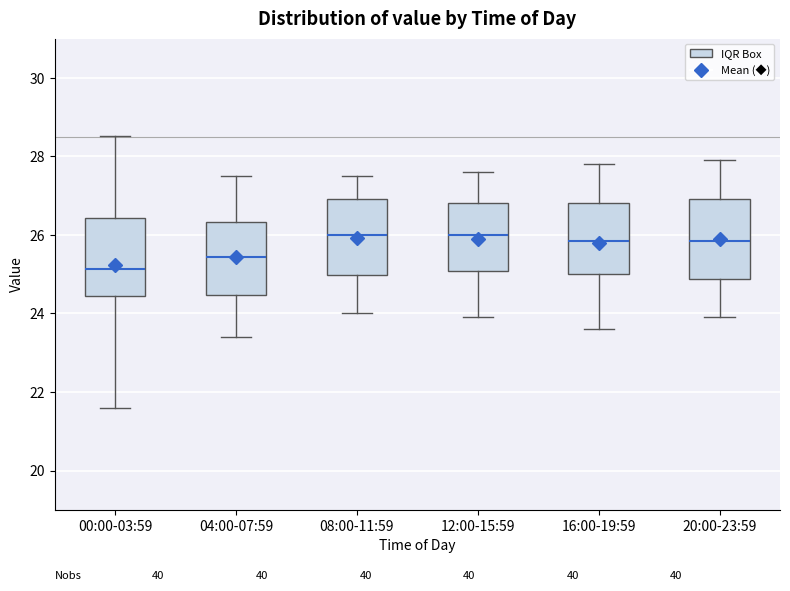

Reading left to right, transcribe this box plot: for each box, give where its median line is, the range the box spans, and where its two whiskers end, as read against the y-axis. The values are not printed on the chart, so give them approximately, as read against the axis.

00:00-03:59: median 25.2, box 24.4 to 26.4, whiskers 21.6 to 28.6
04:00-07:59: median 25.4, box 24.4 to 26.4, whiskers 23.4 to 27.6
08:00-11:59: median 26.0, box 25.0 to 27.0, whiskers 24.0 to 27.6
12:00-15:59: median 26.0, box 25.0 to 26.8, whiskers 24.0 to 27.6
16:00-19:59: median 25.8, box 25.0 to 26.8, whiskers 23.6 to 27.8
20:00-23:59: median 25.8, box 24.8 to 27.0, whiskers 24.0 to 28.0